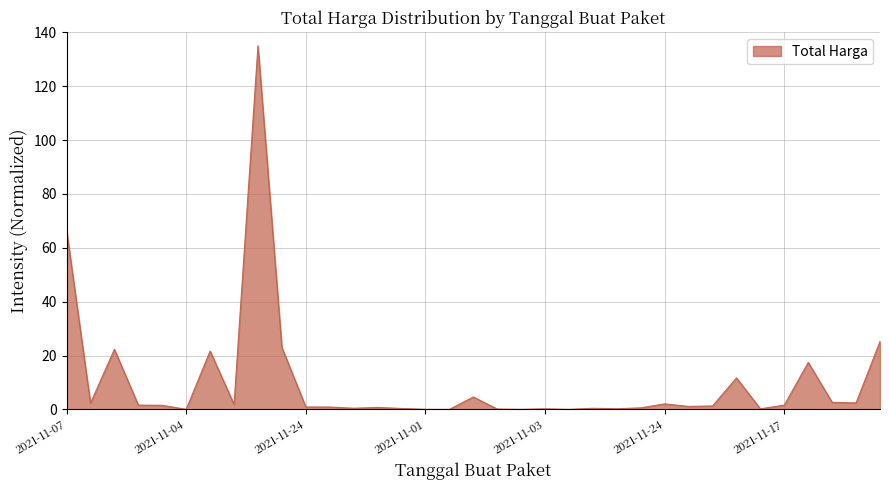

What is the maximum value shown in the chart?

135.0